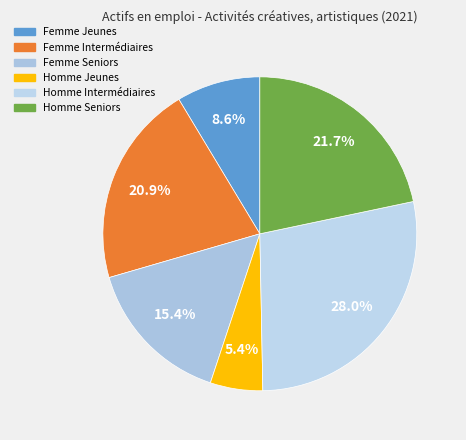

The Femme Intermédiaires slice represents 32% of the pie. True or false?

False